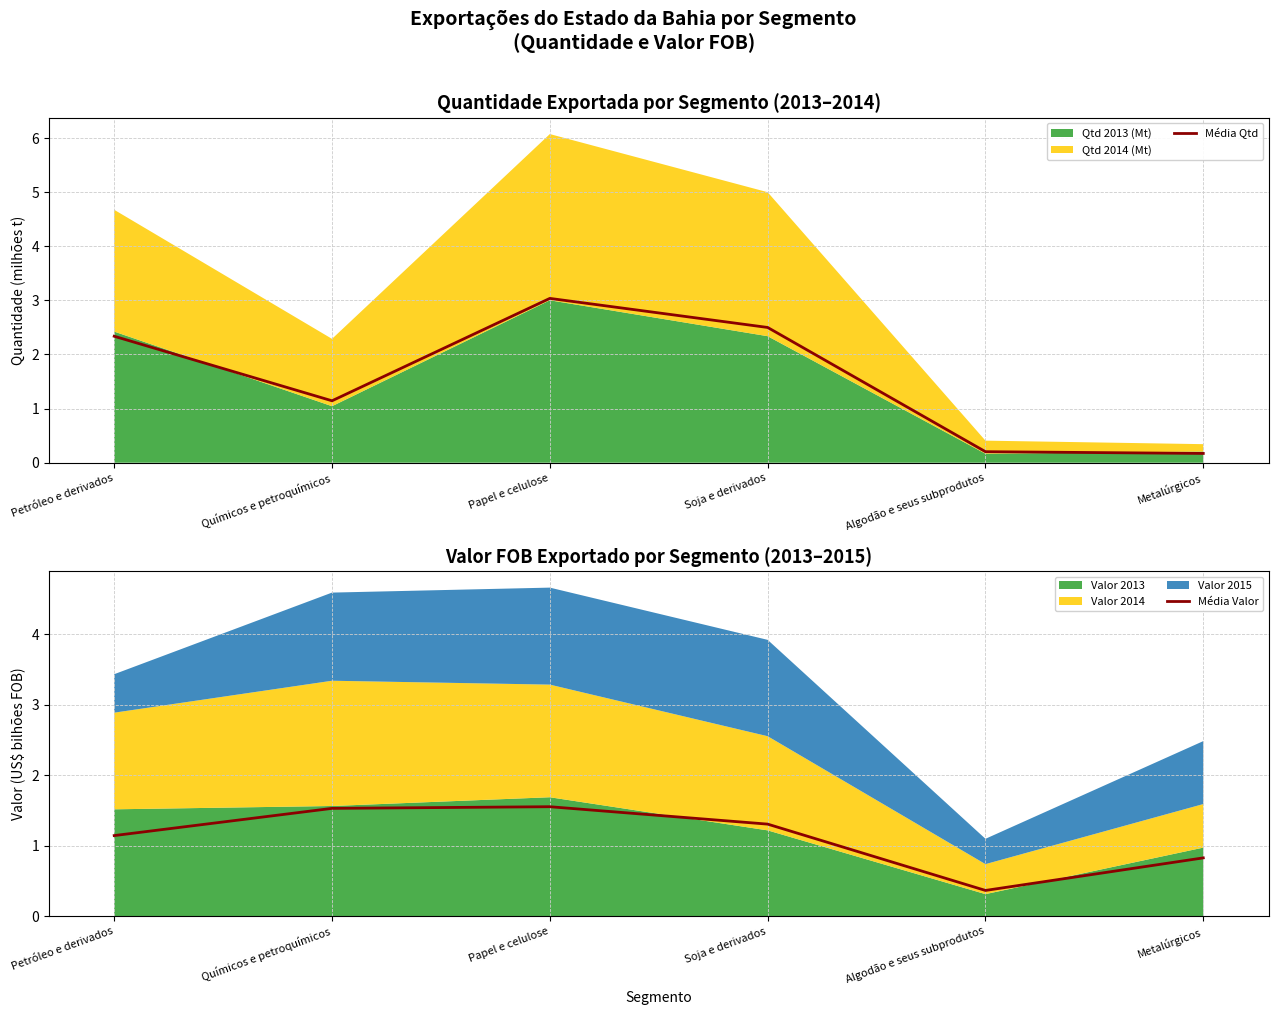

Read the Média Valor value at Petróleo e derivados.

1.1